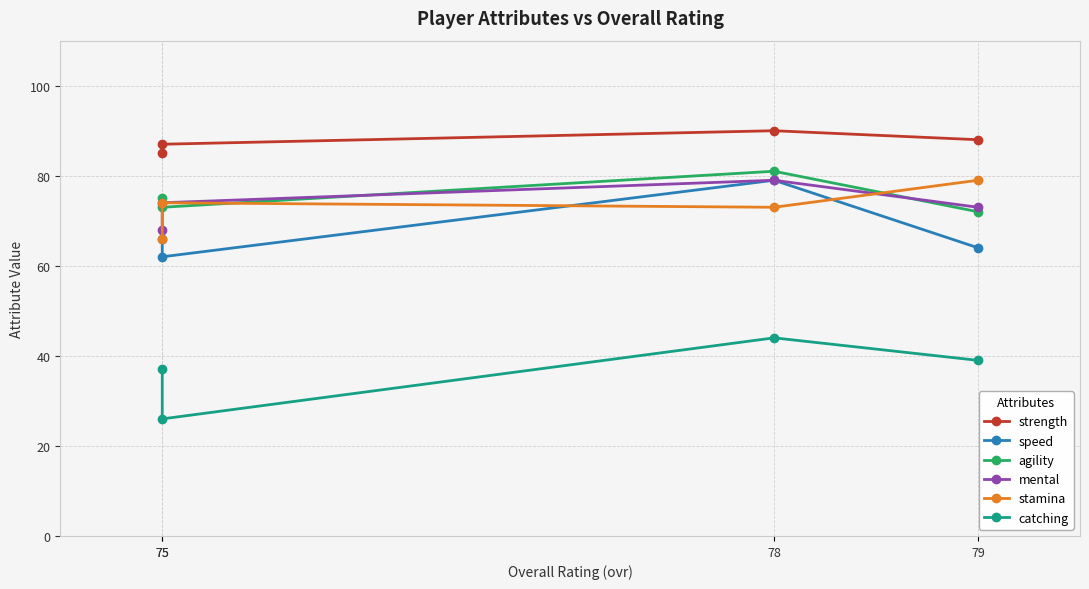

What is the difference between the maximum and second lowest values in the stamina series?

6